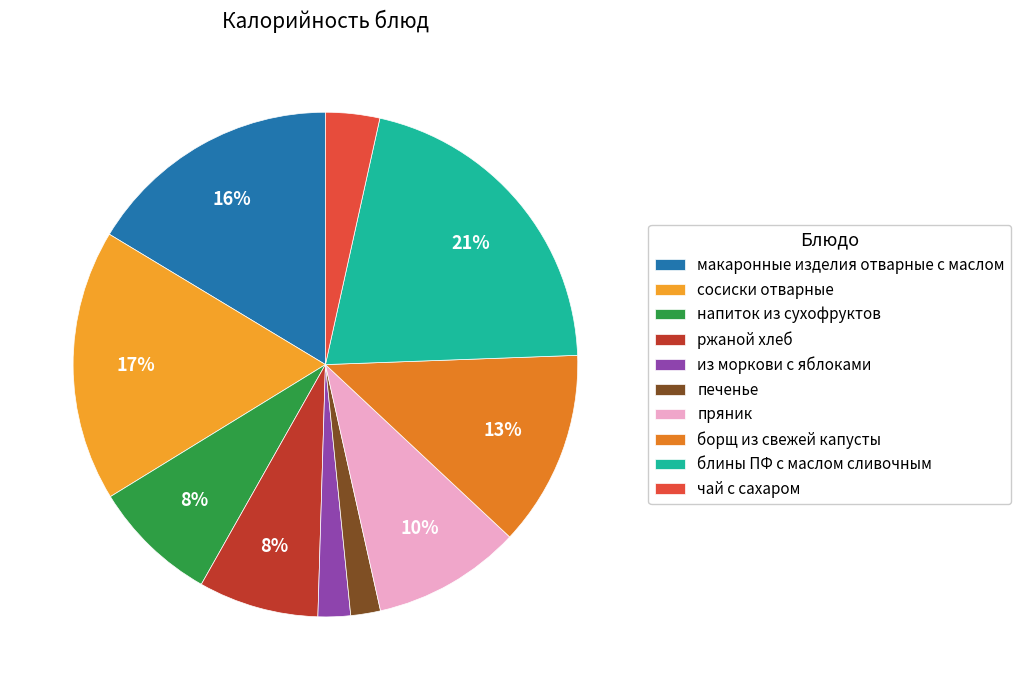

How many slices are in this pie chart?

10